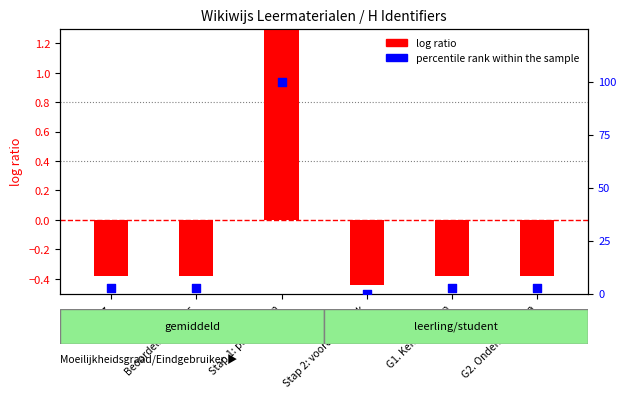

At which category is the sum across all series the highest?

Stap 1: plan maken